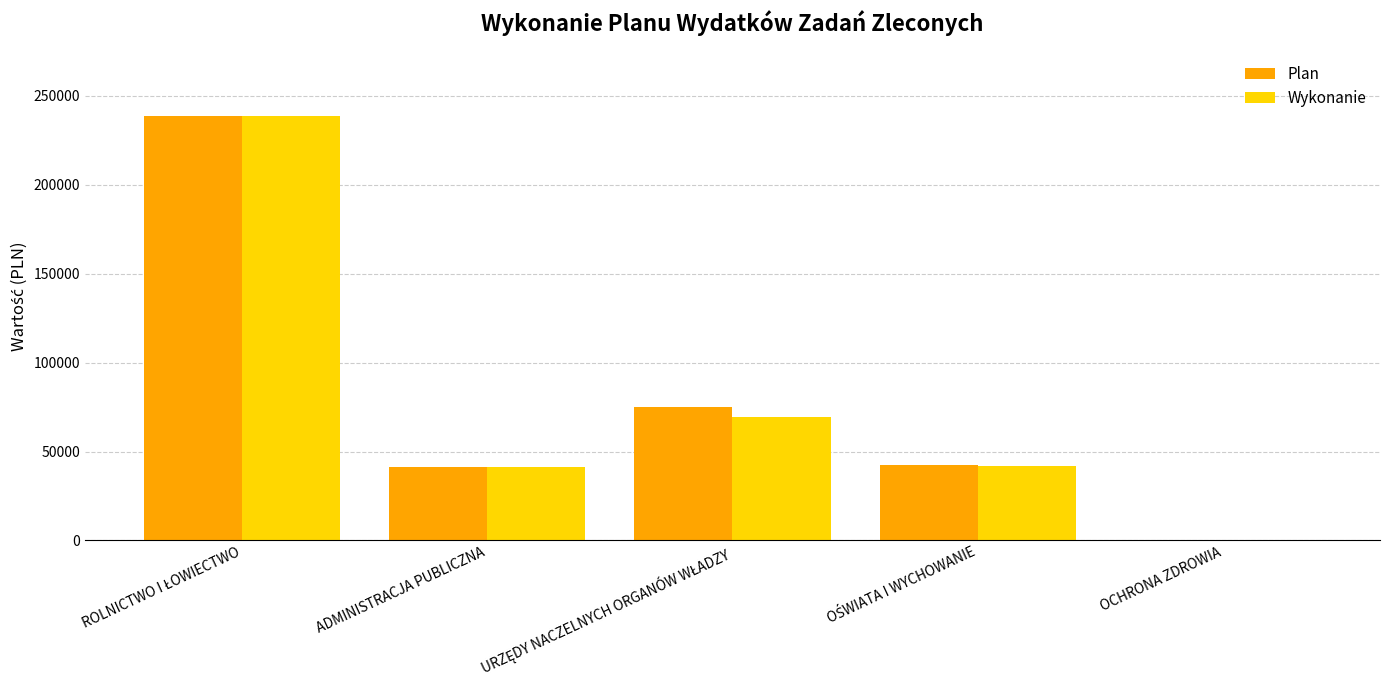

Which series has the widest spread of values?

Wykonanie